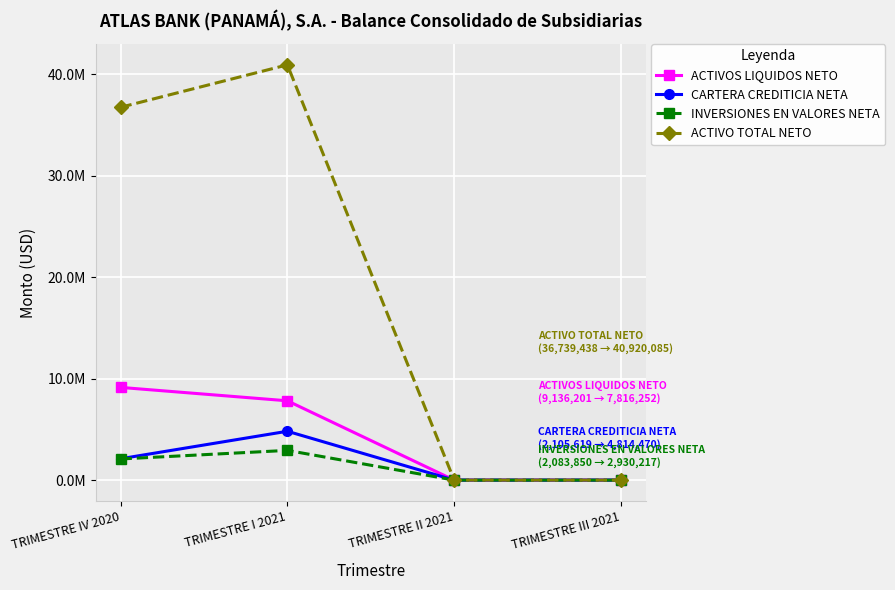

What is the label of the 4th point from the left?

TRIMESTRE III 2021